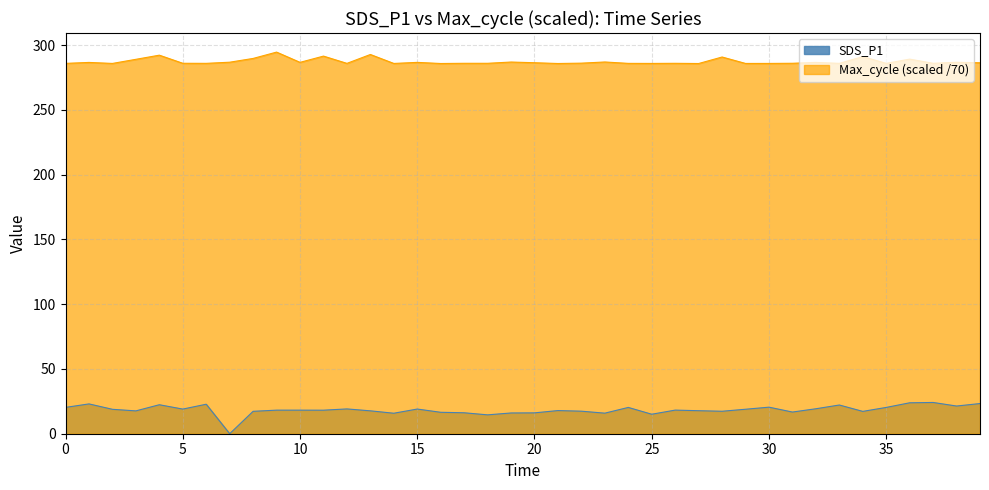

Does the chart have visible grid lines?

Yes